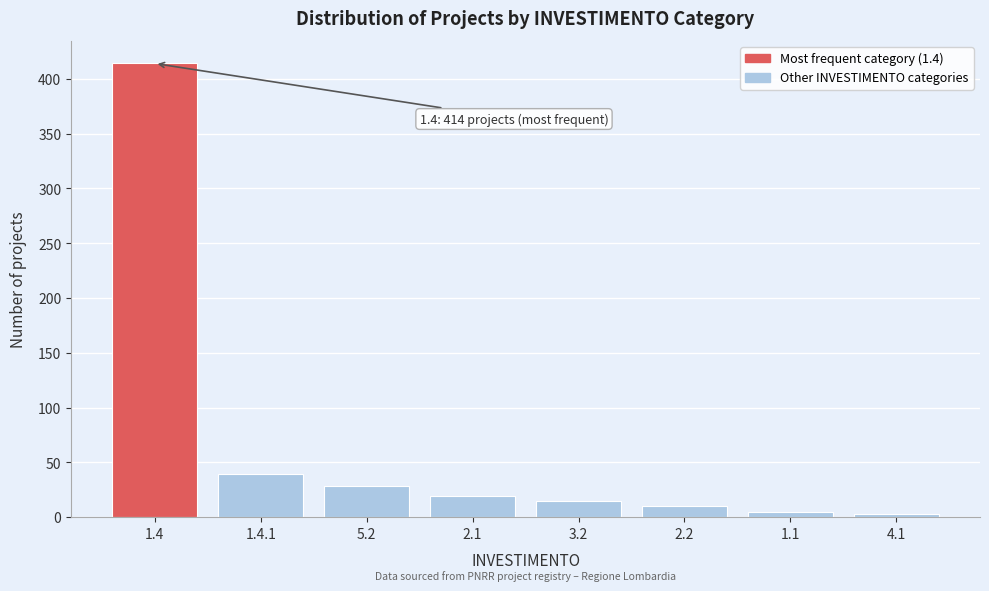

Reading left to right, what are all the values shown in this chart?

1.4=414	1.4.1=39	5.2=28	2.1=19	3.2=15	2.2=10	1.1=5	4.1=3